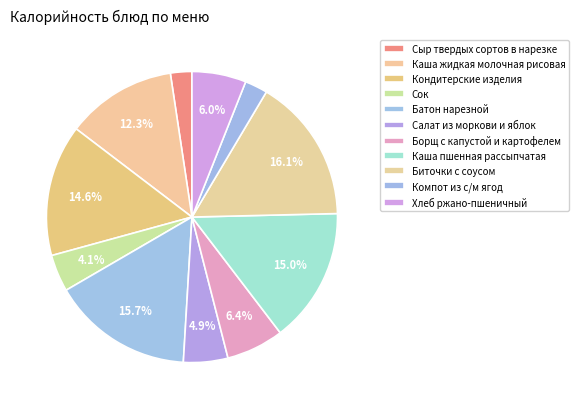

How many segments does this pie chart have?

11